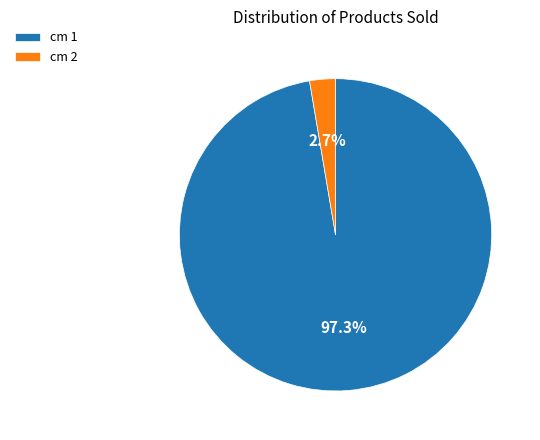

To the nearest percent, what is the difference between the cm 1 and cm 2 slice percentages?

95%